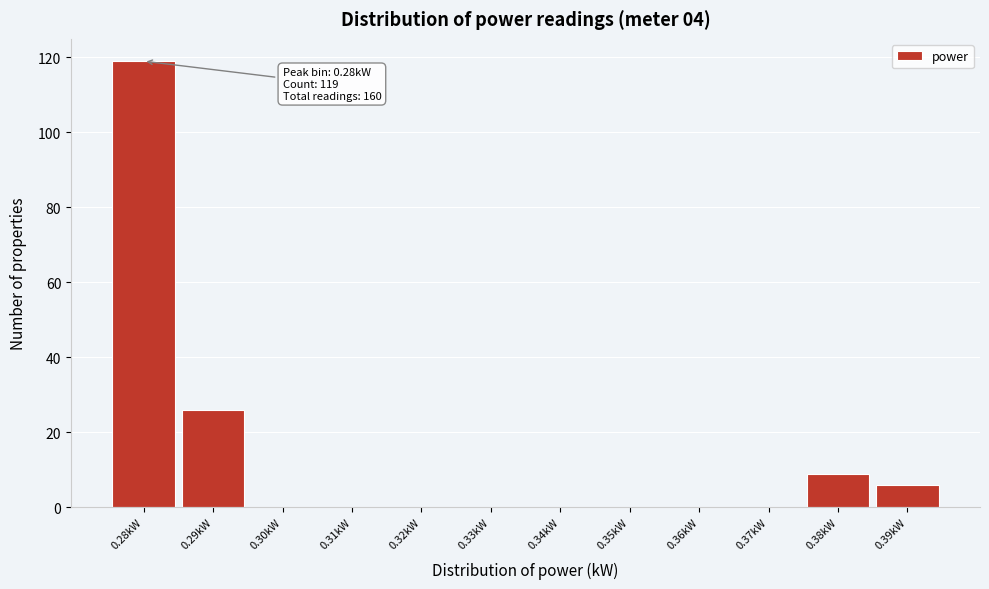

Over which range of the x-axis is the bar tallest?

0.275 to 0.285